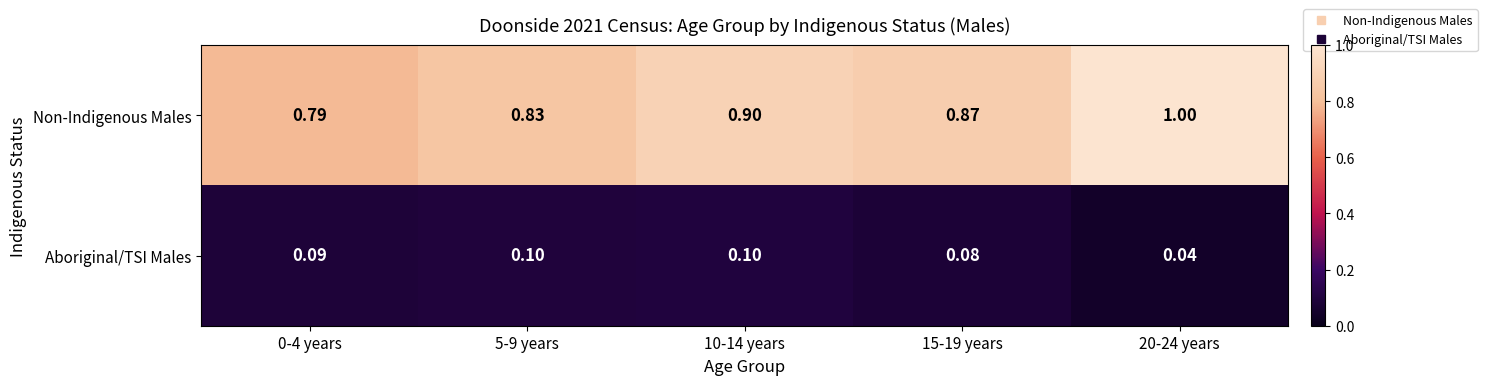

Which series has the largest total across all categories?

Non-Indigenous Males